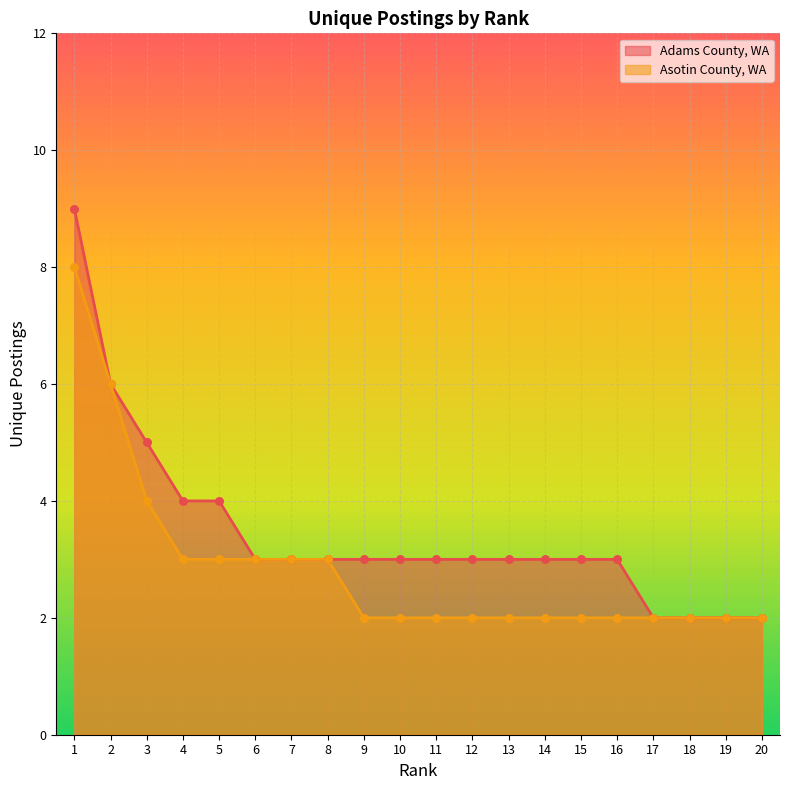

At how many categories does at least one series exceed 7?

1